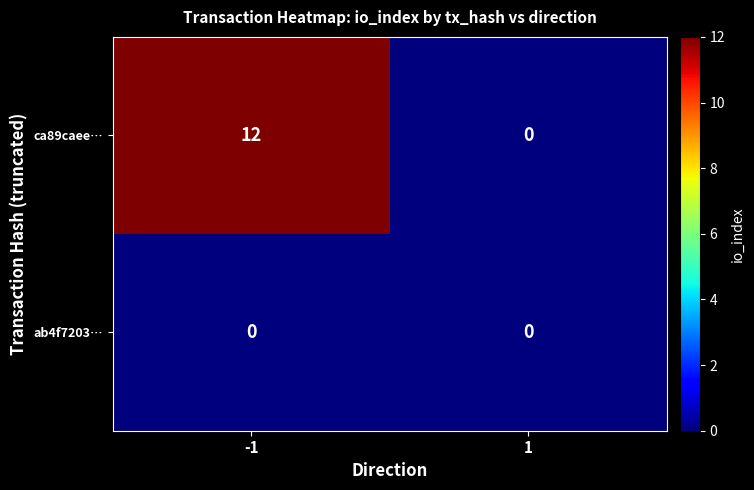

Reading left to right, what are all the values shown in this chart?

ca89caee…: -1=12	1=0
ab4f7203…: -1=0	1=0